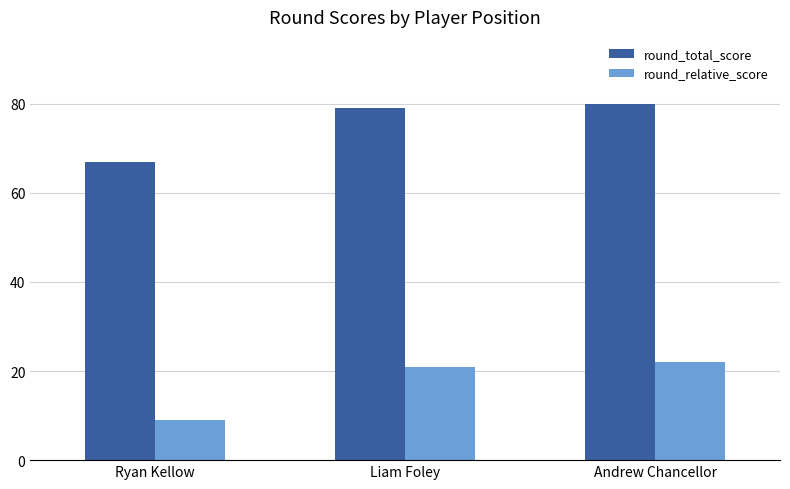

What position from the right is Ryan Kellow?

3